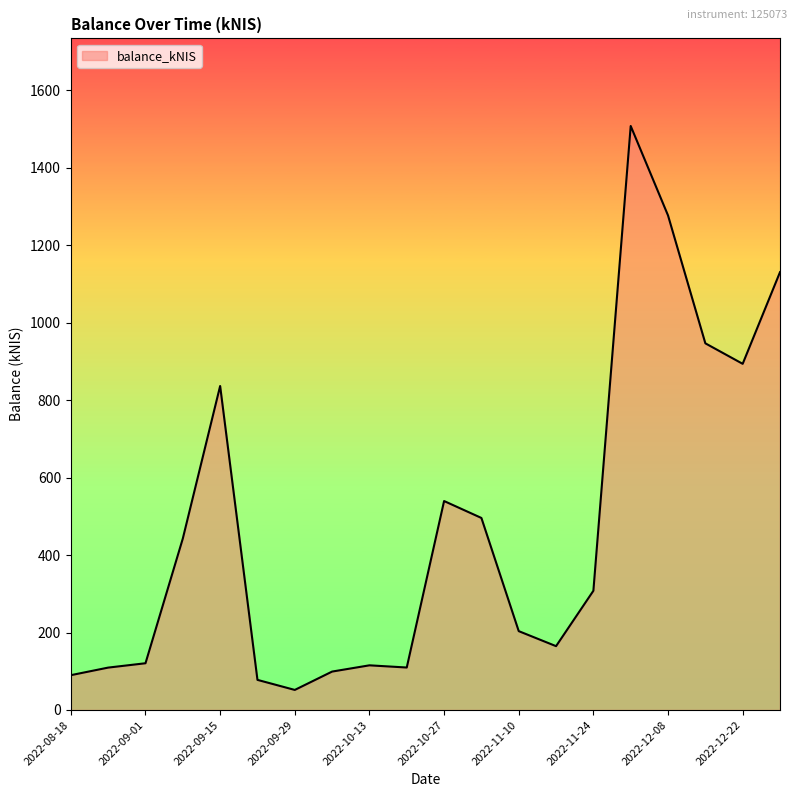

What is the minimum value shown in the chart?

51.8